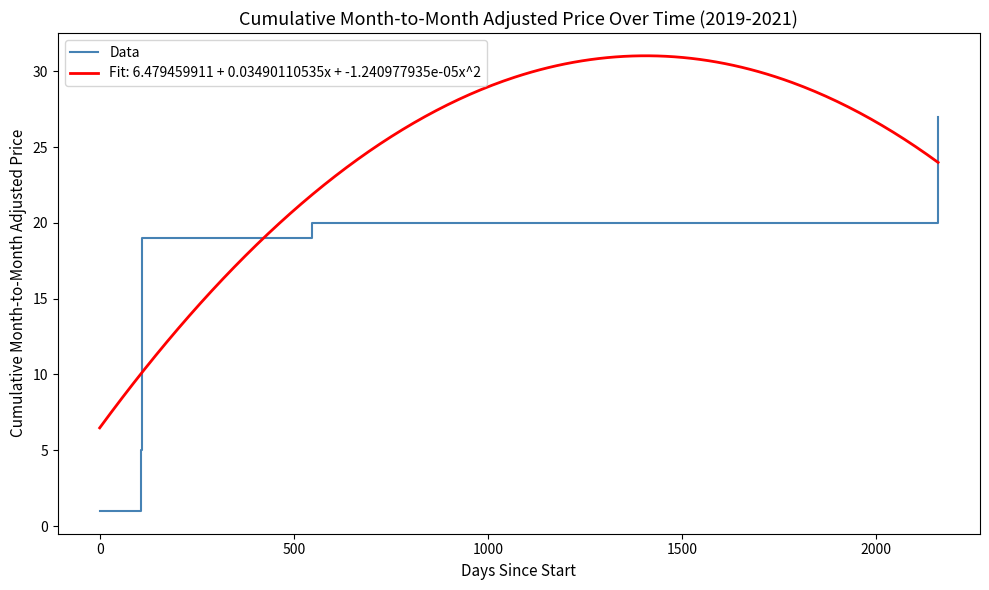

True or false: there are more than 1 points higher than both neighbors.

False